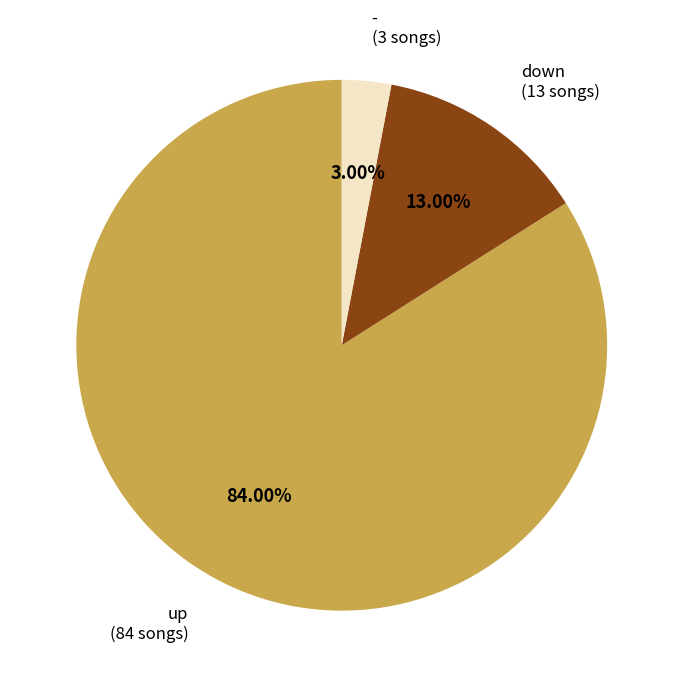

To the nearest percent, what portion does - represent?

3%